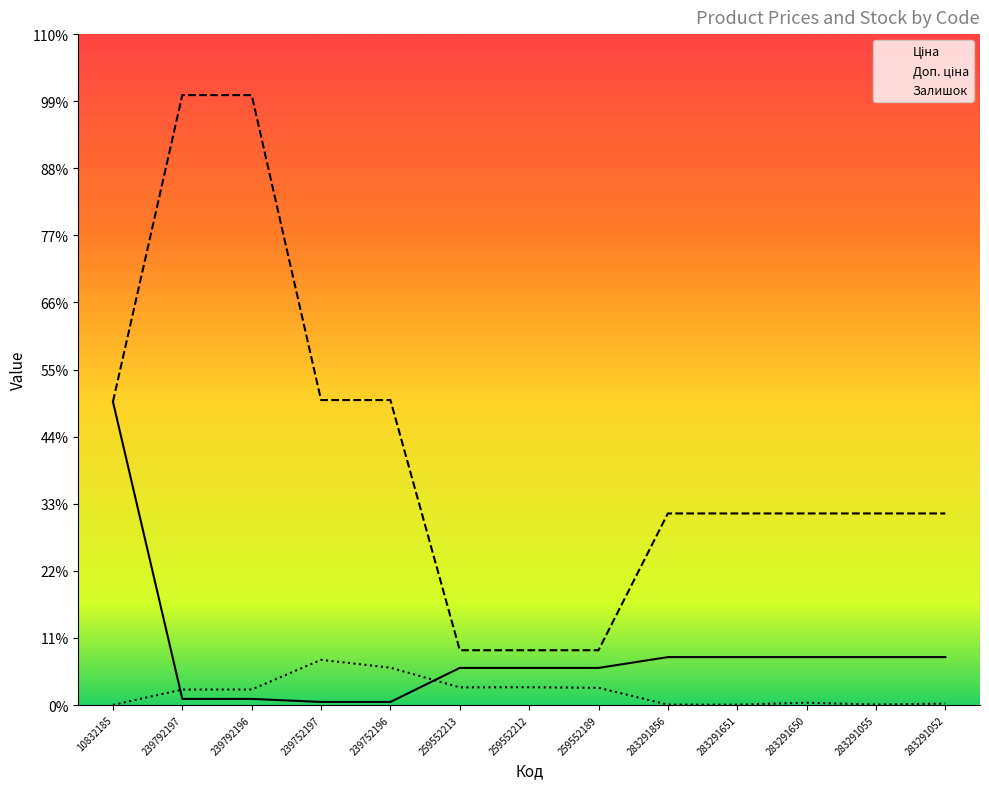

At which label does Залишок first exceed 289?

239792196